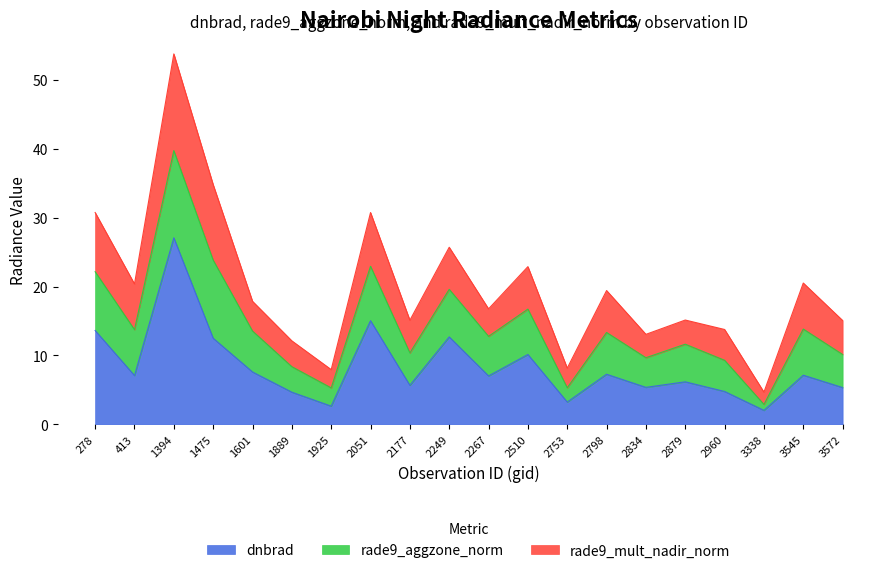

Reading left to right, extract all data points from this chart.

dnbrad: 278=13.6	413=7.1	1394=27.1	1475=12.5	1601=7.6	1889=4.7	1925=2.7	2051=15.0	2177=5.7	2249=12.7	2267=7.0	2510=10.1	2753=3.2	2798=7.3	2834=5.4	2879=6.2	2960=4.8	3338=2.0	3545=7.1	3572=5.3
rade9_aggzone_norm: 278=8.5	413=6.7	1394=12.7	1475=11.3	1601=5.9	1889=3.7	1925=2.7	2051=7.9	2177=4.7	2249=6.9	2267=5.7	2510=6.6	2753=2.1	2798=6.1	2834=4.3	2879=5.5	2960=4.5	3338=0.9	3545=6.7	3572=4.8
rade9_mult_nadir_norm: 278=8.6	413=6.6	1394=14.0	1475=10.9	1601=4.3	1889=3.7	1925=2.7	2051=7.8	2177=4.7	2249=6.1	2267=4.0	2510=6.2	2753=2.8	2798=6.1	2834=3.4	2879=3.5	2960=4.5	3338=1.8	3545=6.7	3572=4.9